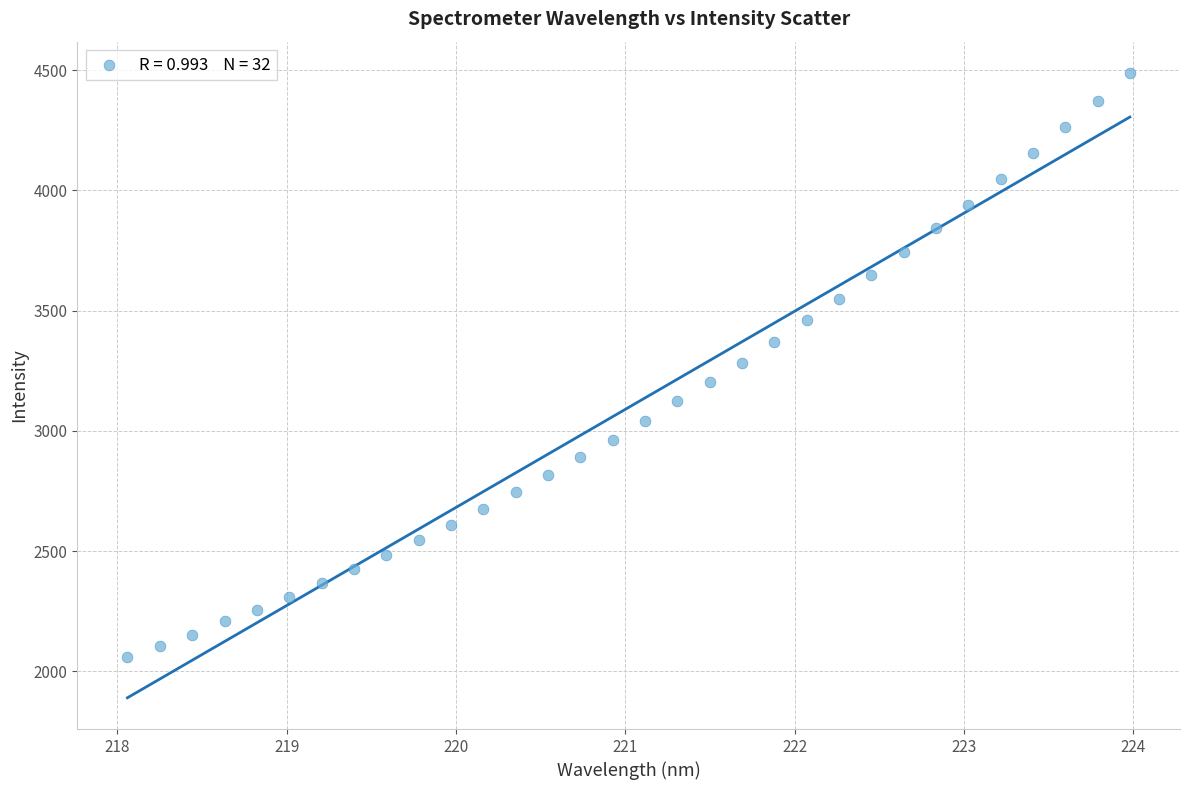

What is the range of X values (max minus min)?

5.9